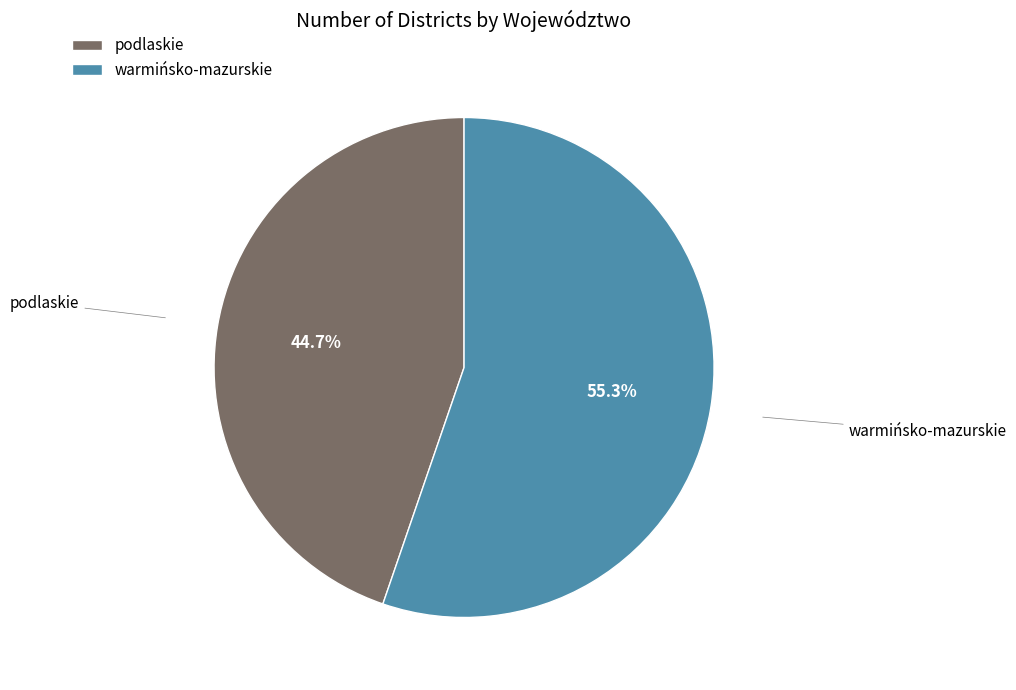

Does any single category account for the majority?

Yes